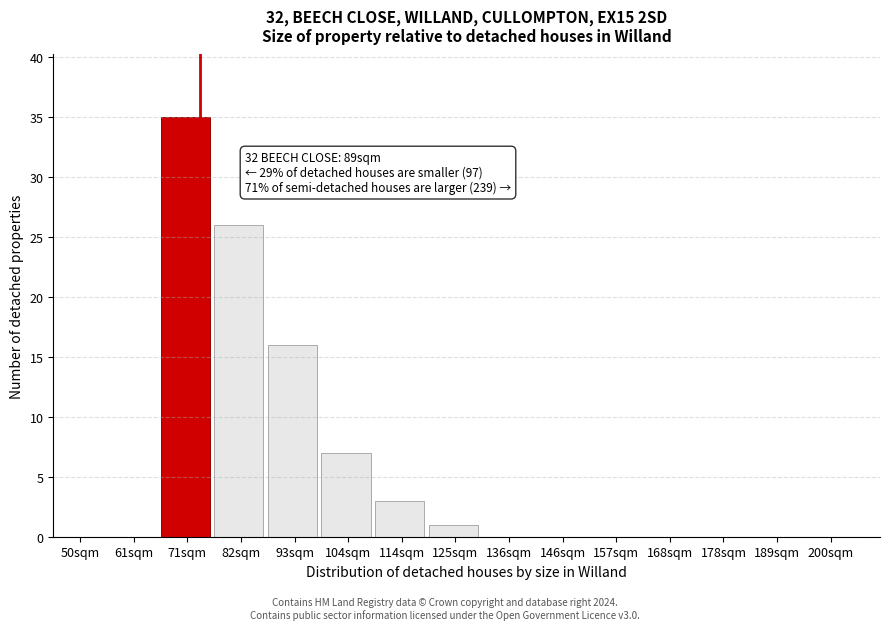

Reading right to left, list all the values displayed in this chart.

200sqm=0	189sqm=0	178sqm=0	168sqm=0	157sqm=0	146sqm=0	136sqm=0	125sqm=1	114sqm=3	104sqm=7	93sqm=16	82sqm=26	71sqm=35	61sqm=0	50sqm=0